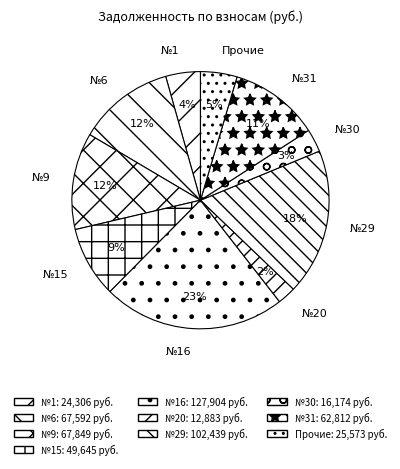

True or false: №20 accounts for 8% of the total.

False